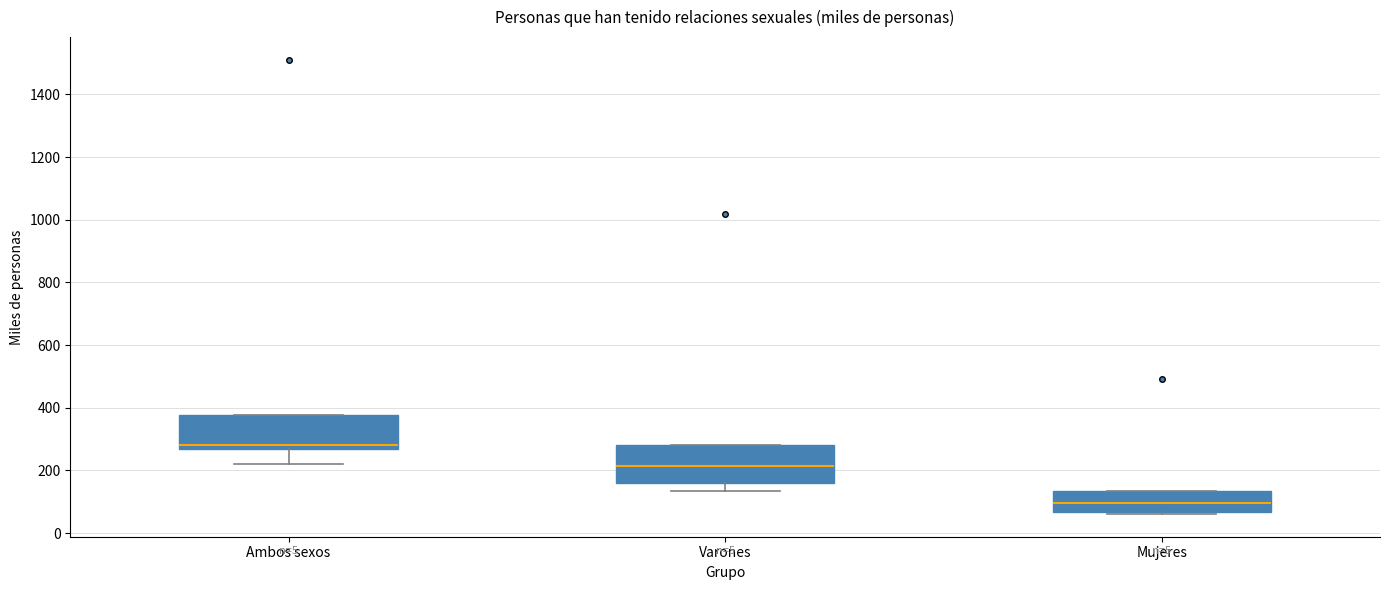

Reading left to right, read every box against the y-axis: the position of its median line, the range the box covers, and the ends of its whiskers. The values are not printed on the chart, so give them approximately, as read against the axis.

Ambos sexos: median 280, box 260 to 380, whiskers 220 to 380
Varones: median 220, box 160 to 280, whiskers 140 to 280
Mujeres: median 100, box 60 to 140, whiskers 60 to 140